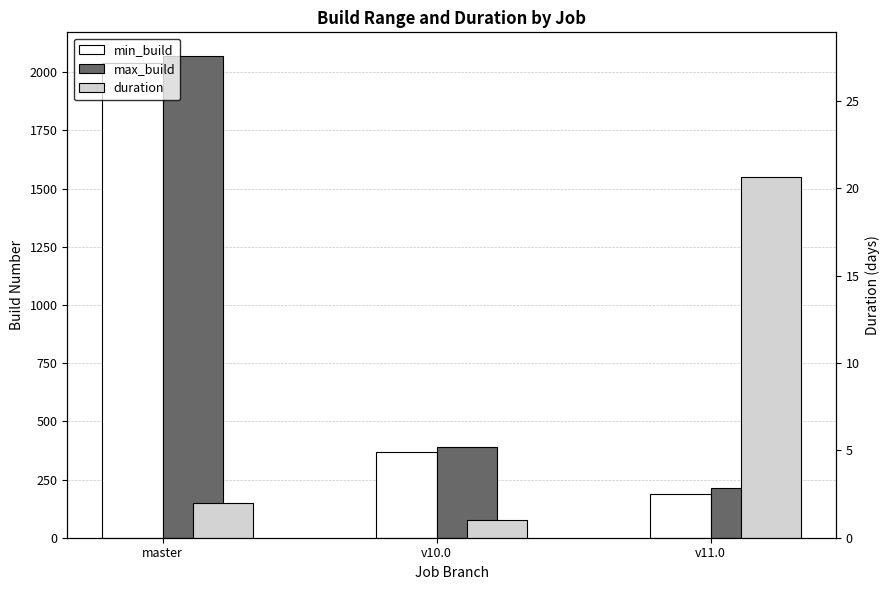

What is the sum of all max_build values?

2672.0